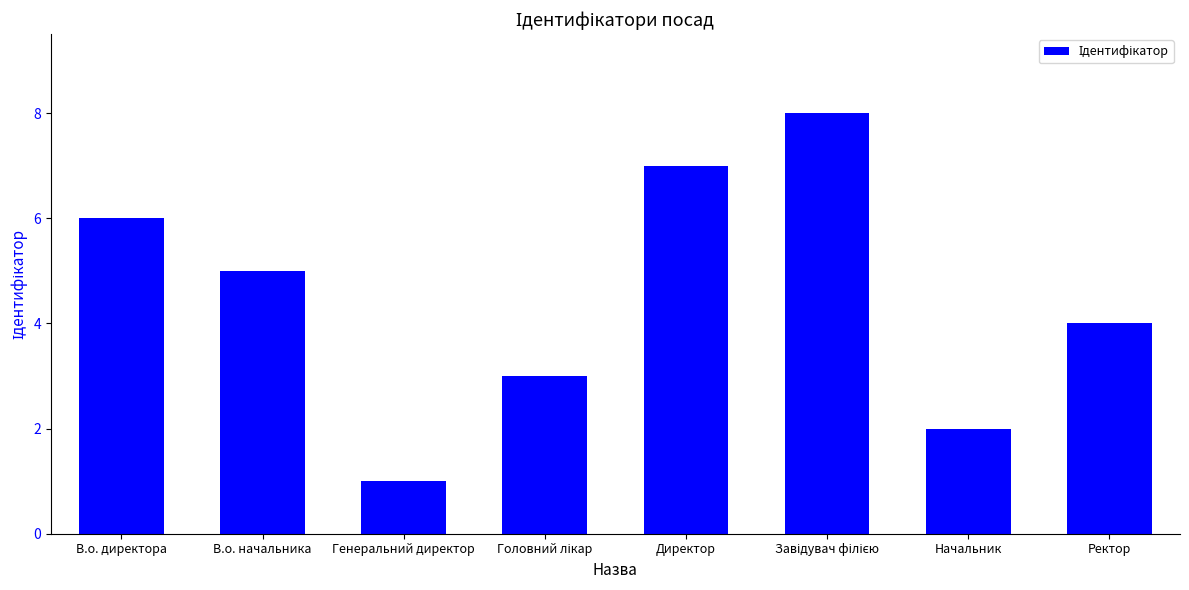

Where does the data first go above 5?

В.о. директора